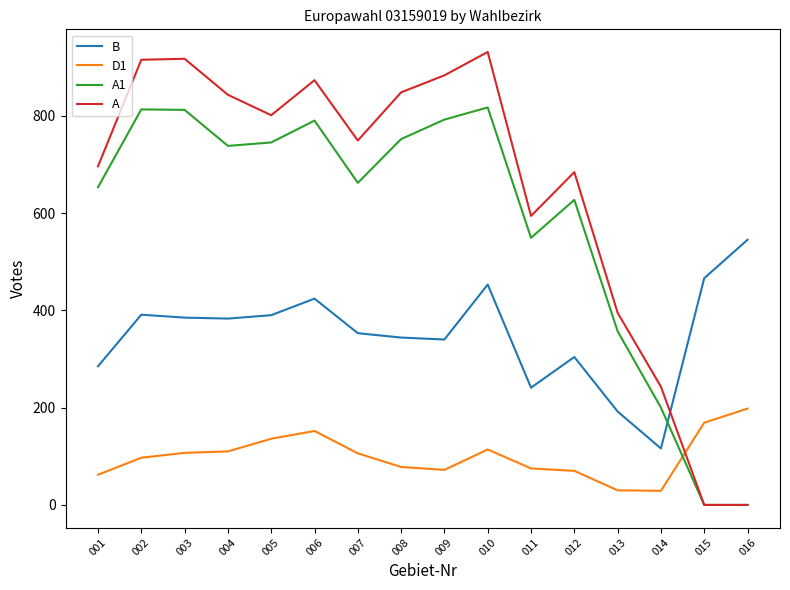

At which category is the sum across all series the highest?

010